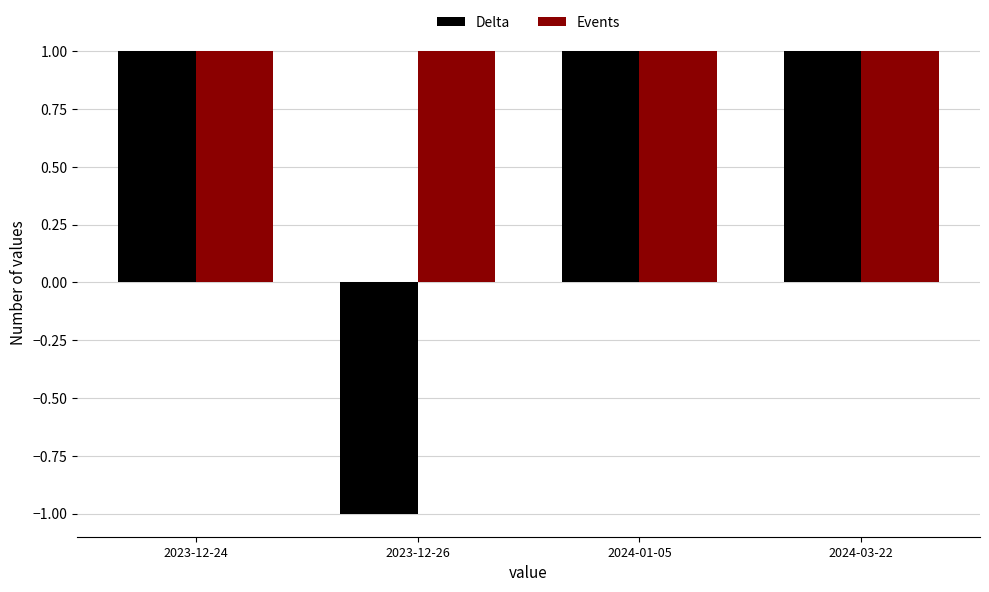

What position from the right is 2024-03-22?

1